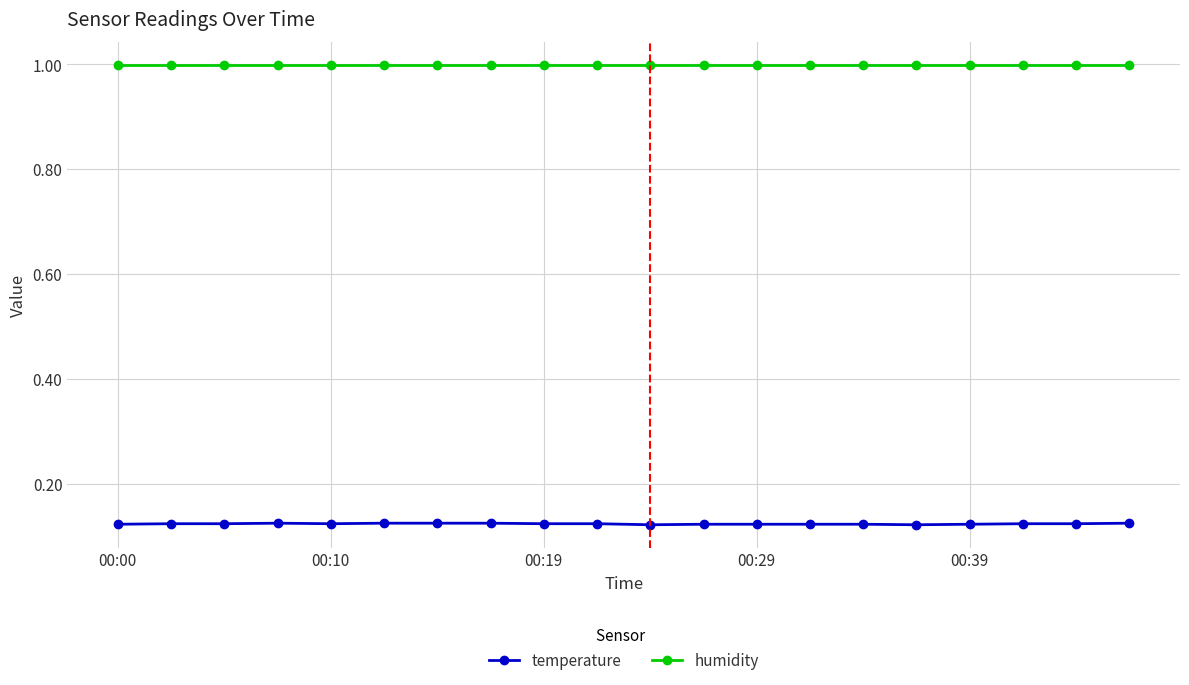

At how many categories does at least one series exceed 0?

20